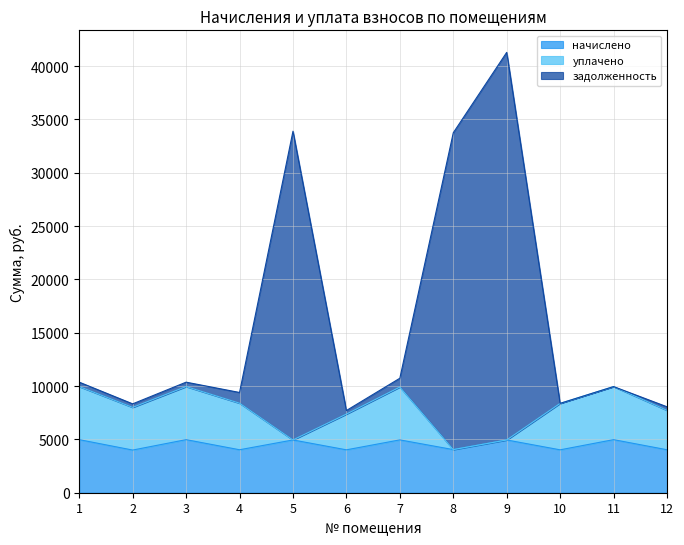

Is it true that начислено equals 4042.7 at 8?

True